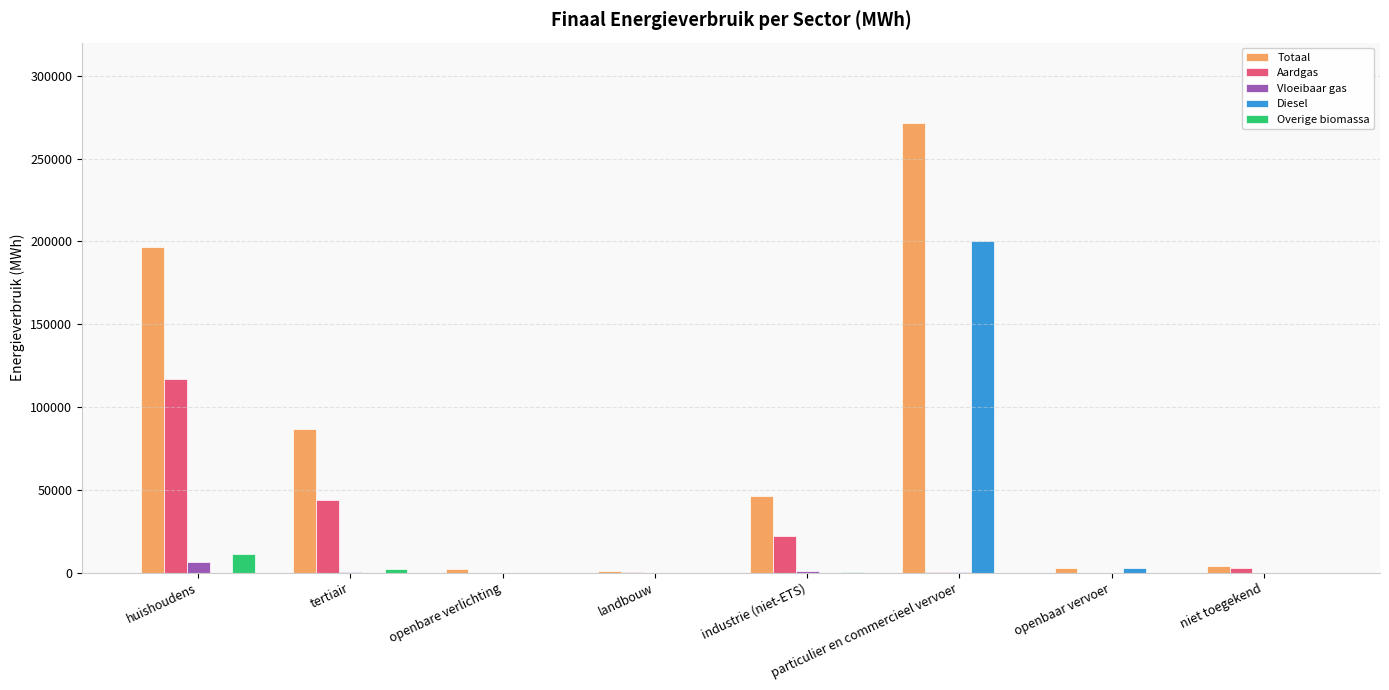

Which series has the largest range (max minus min)?

Totaal